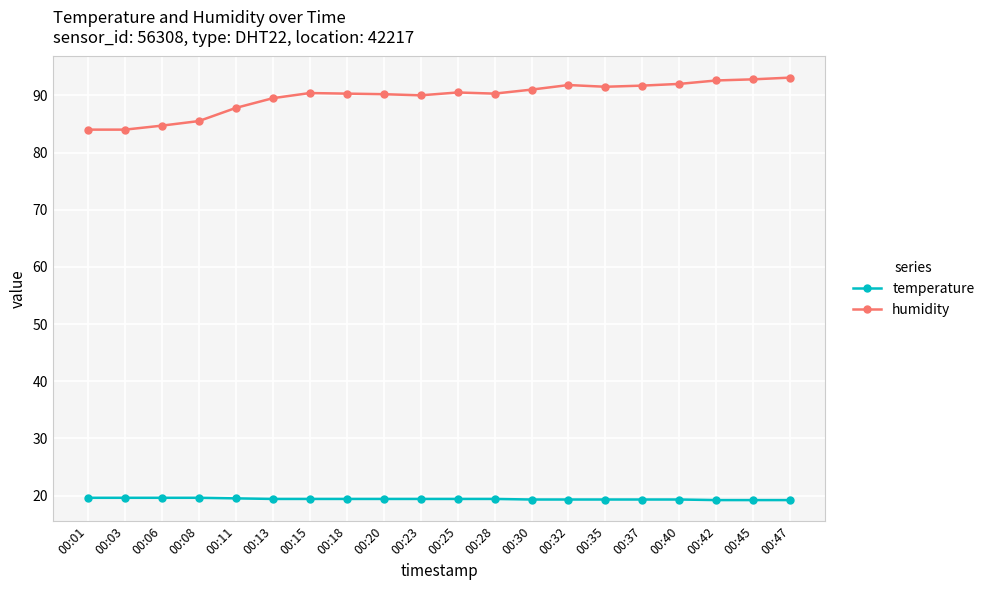

What is the difference between the maximum and minimum values in the temperature series?

0.4